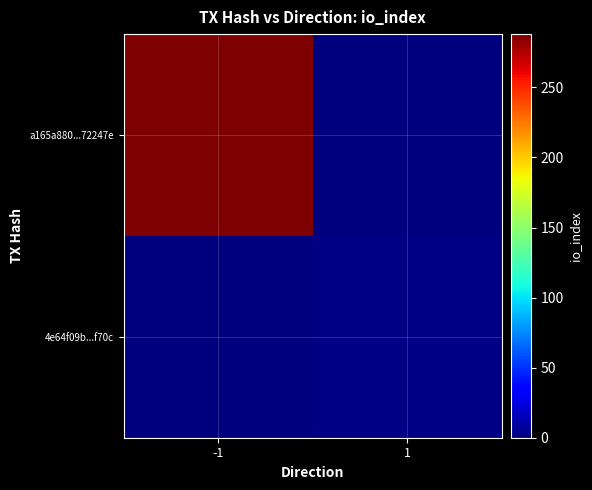

Which has a higher value, 1 or -1?

-1